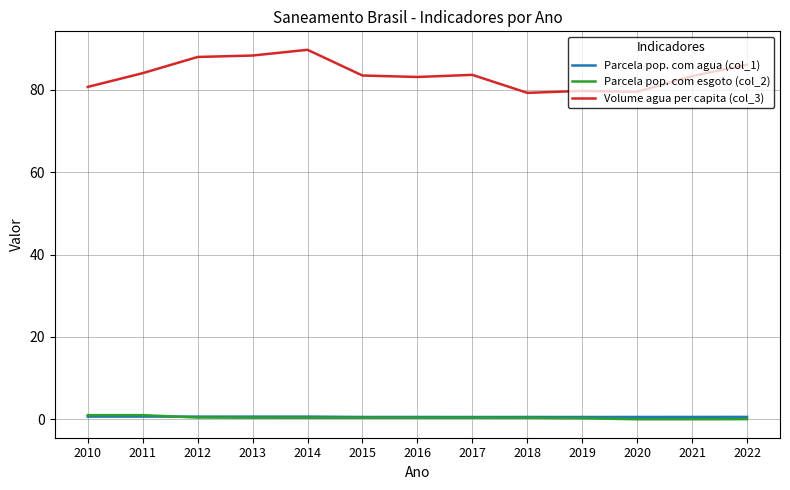

Does the chart display data point markers on the line(s)?

No